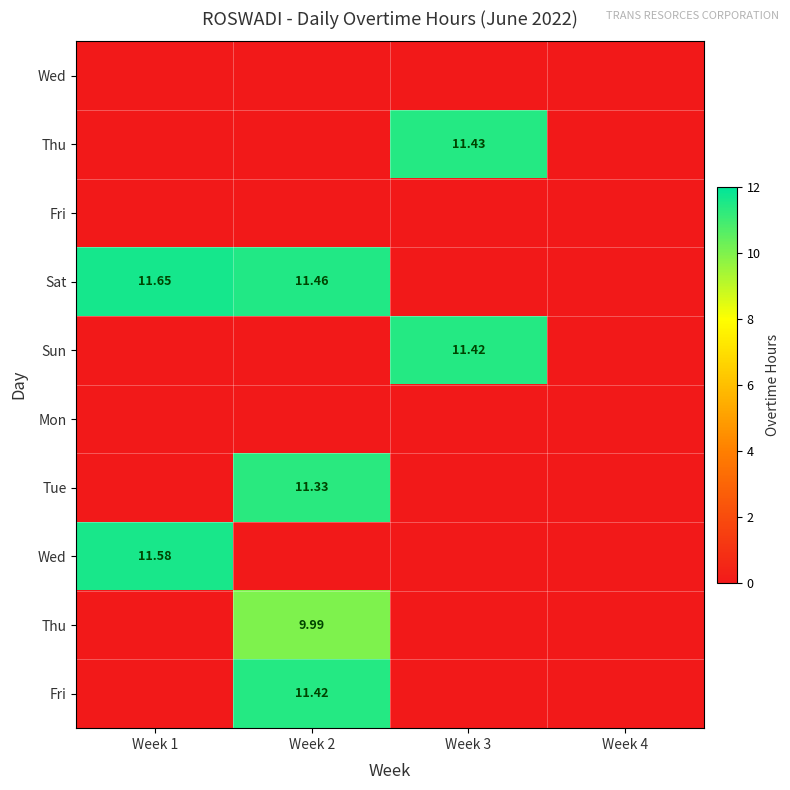

Which label corresponds to the largest value in the chart?

Week 1